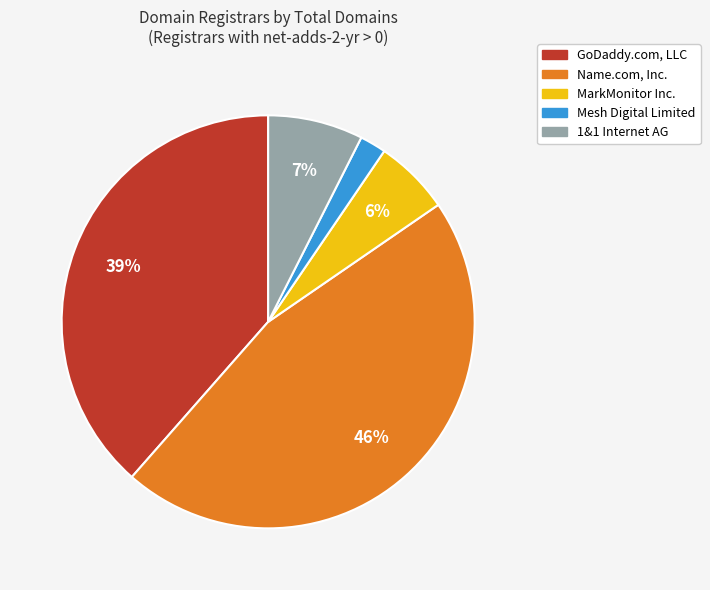

To the nearest percent, what is the average slice percentage?

20%